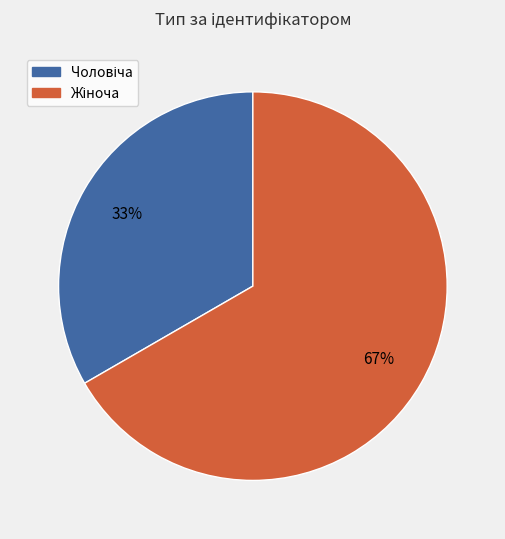

Which category has the smallest portion of the pie?

Чоловіча